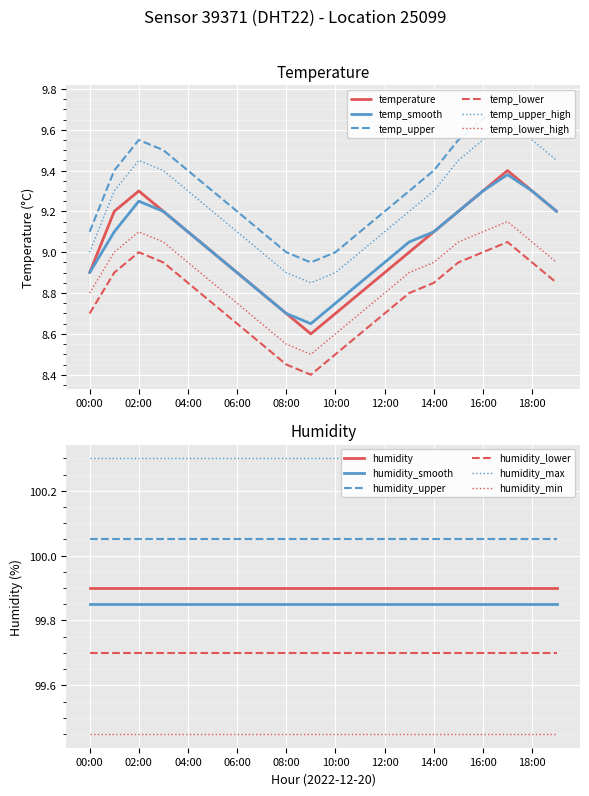

Is the value of temp_smooth at 16:00 greater than the value of temp_lower at 12:00?

Yes